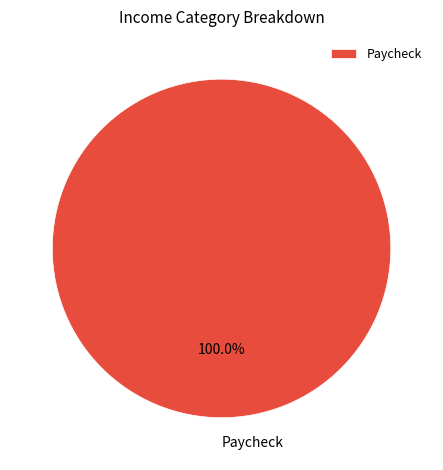

How many slices are in this pie chart?

1